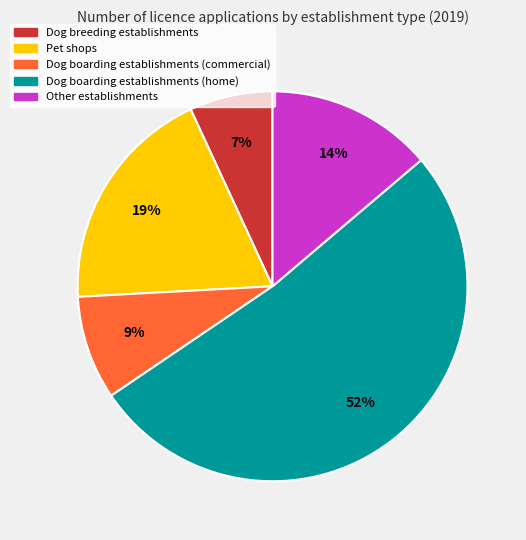

How many segments does this pie chart have?

5